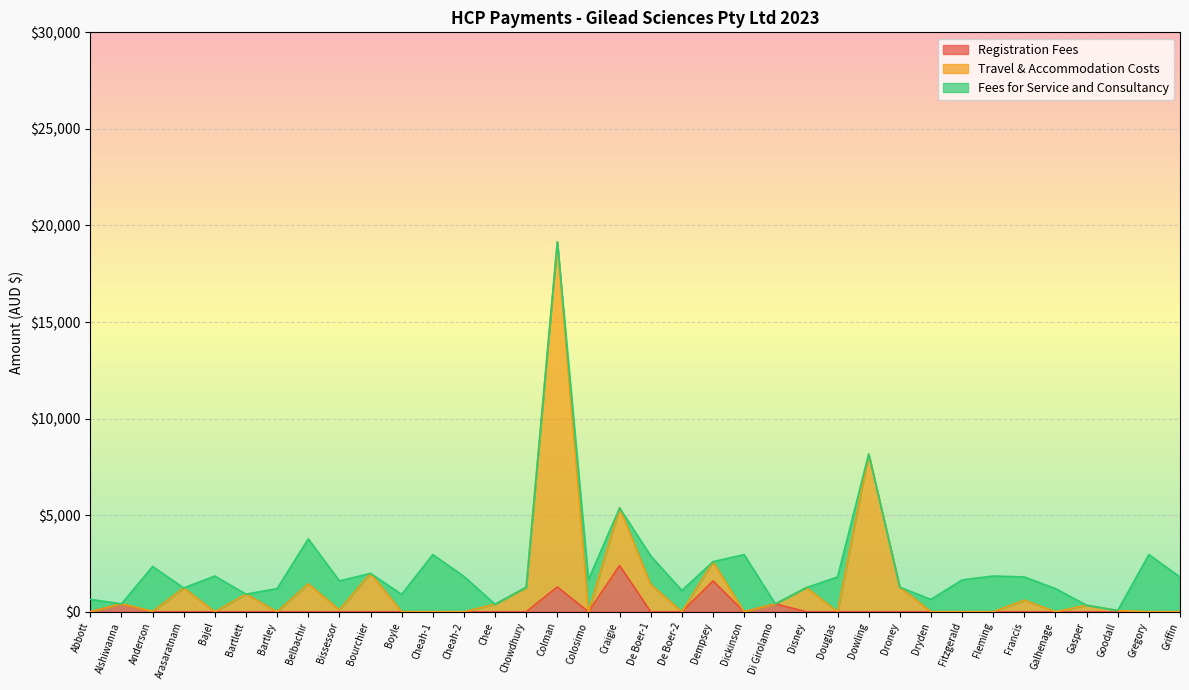

Count the number of categories in the chart.

36